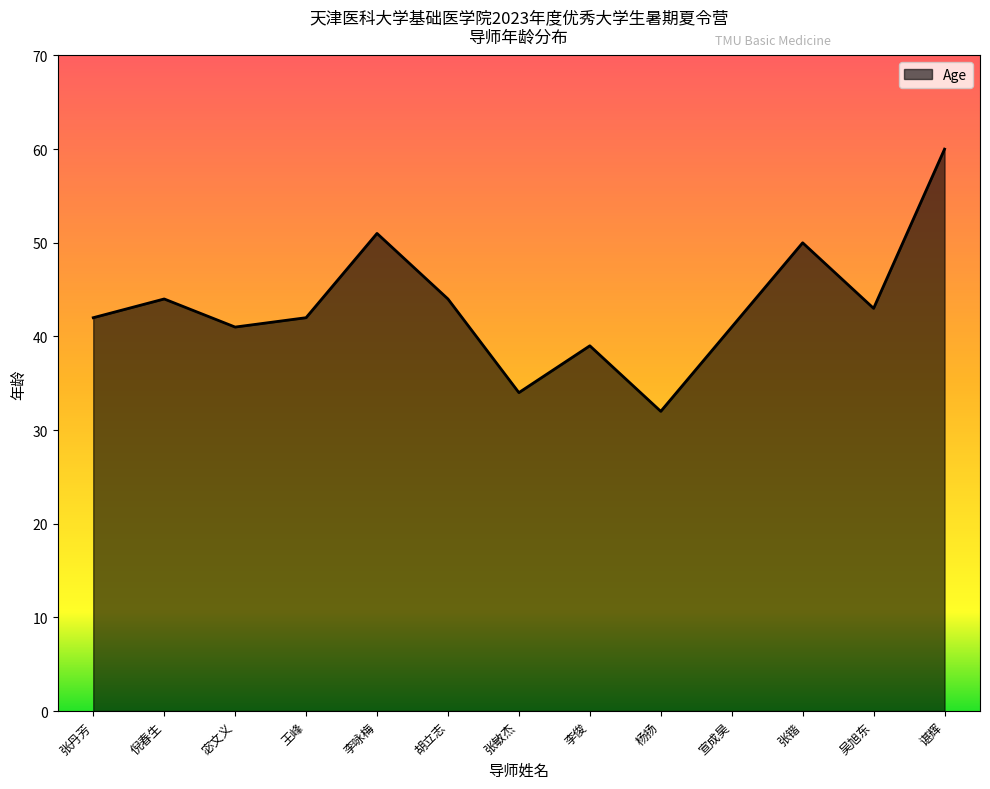

What is the minimum value shown in the chart?

32